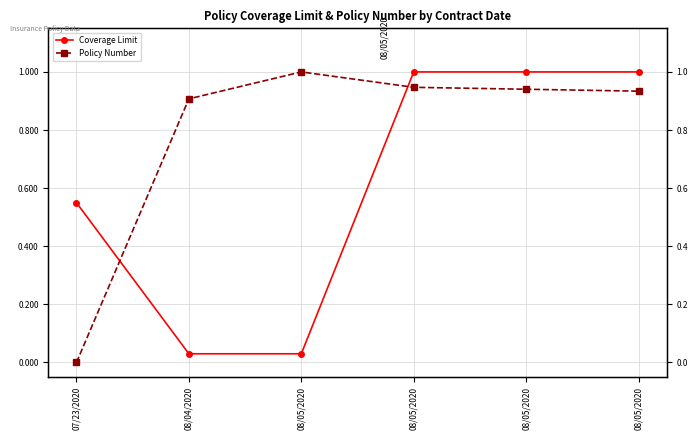

What is the value of the Policy Number point at the 4th from the left?

1.0